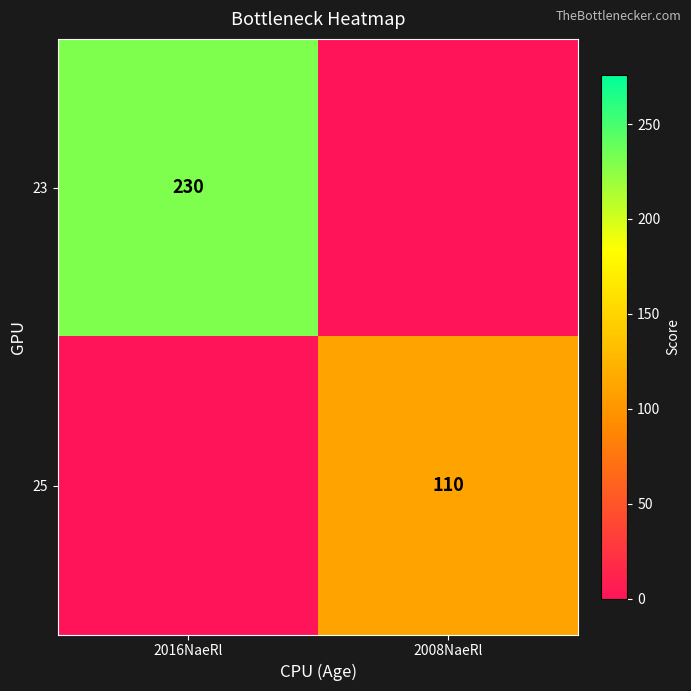

Is it true that 25 equals 110 at 2008NaeRl?

True